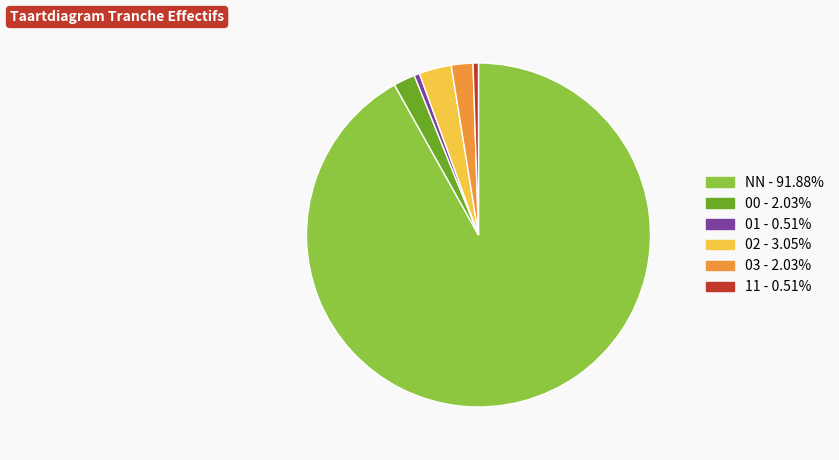

Is it true that 00 is 2% of the pie?

True